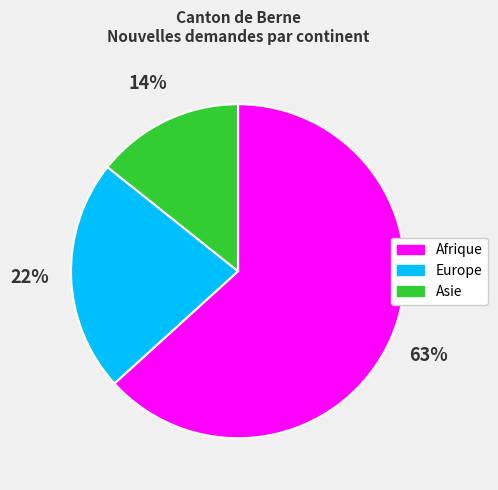

Is there any slice that represents more than half of the pie?

Yes